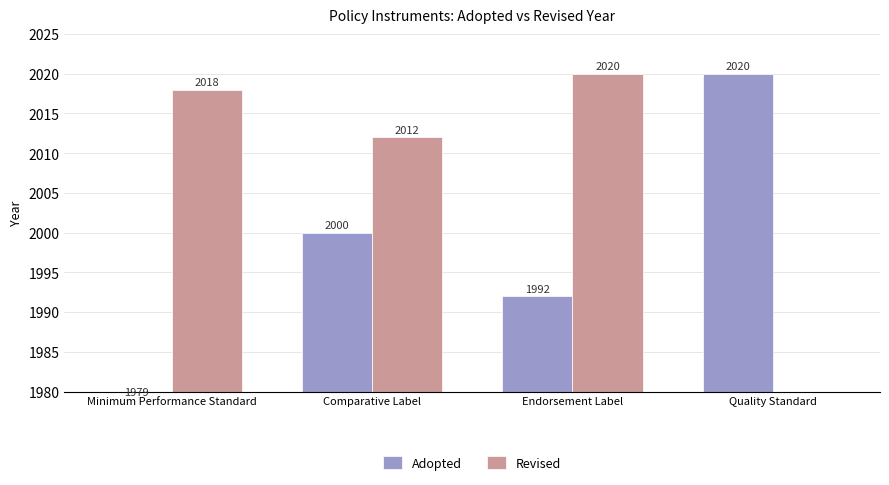

What is the sum of all Adopted values?

7991